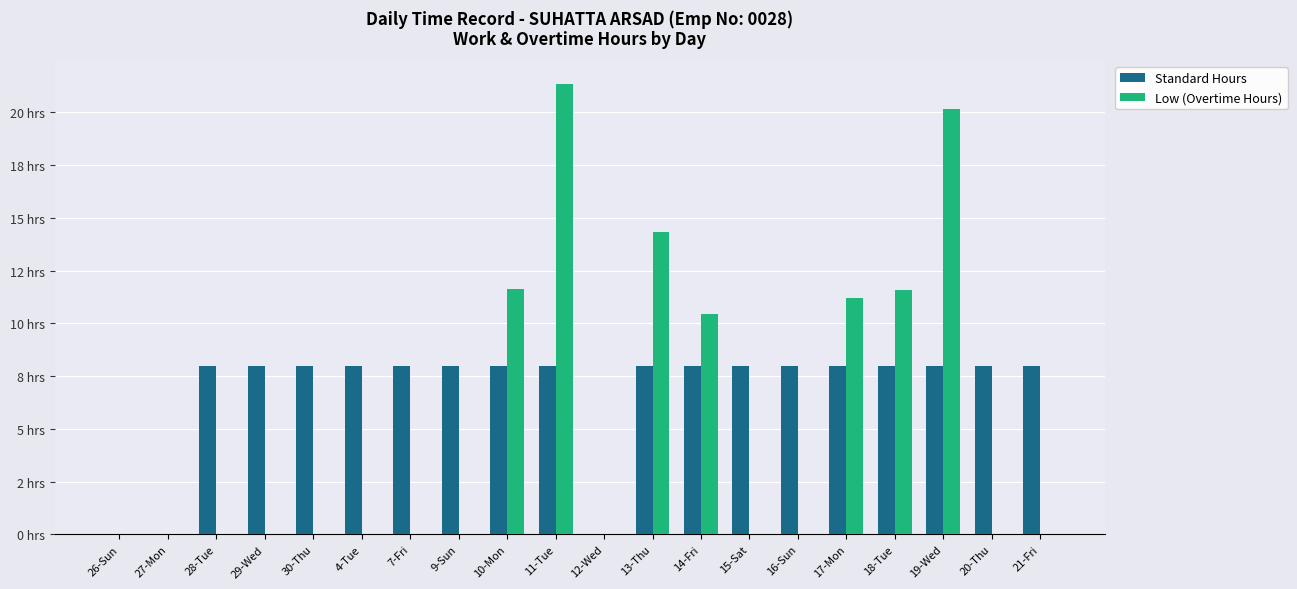

Rank the series by their maximum value, from lowest to highest.

Standard Hours, Low (Overtime Hours)